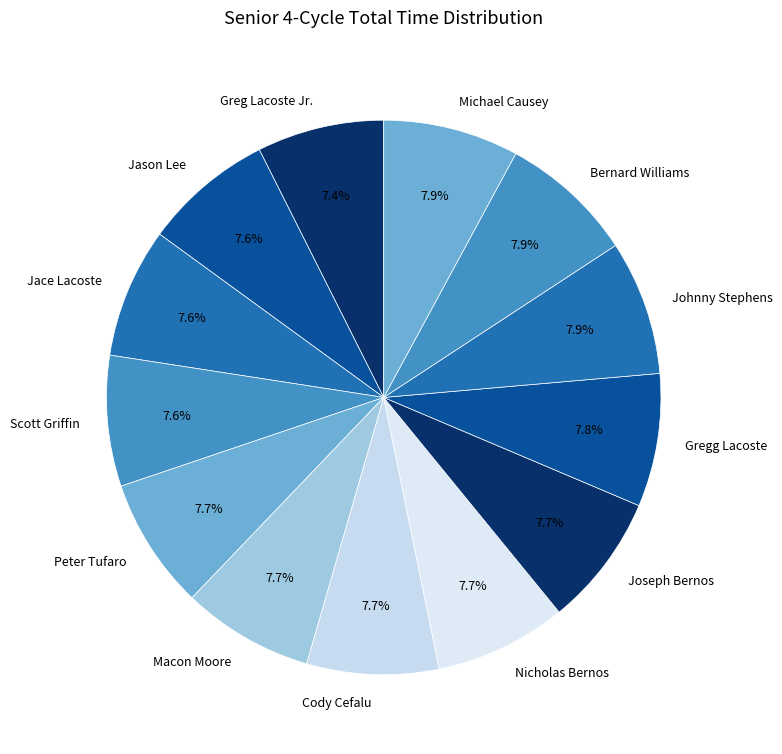

Approximately how many times larger is the value at Joseph Bernos compared to Johnny Stephens?

1.0